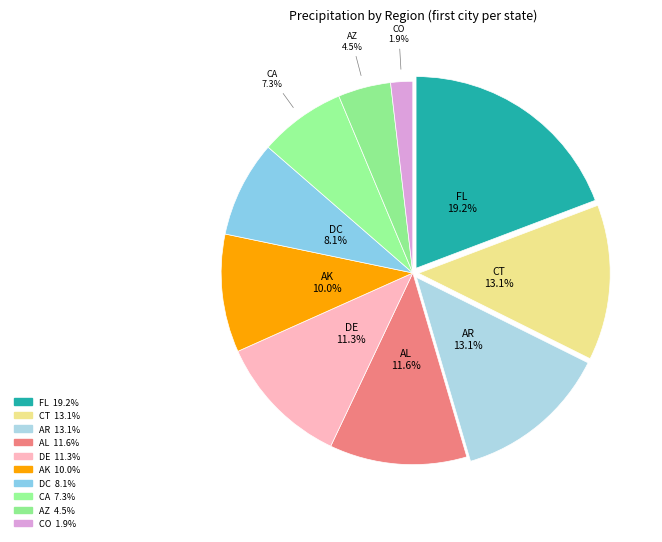

Which slice is the smallest?

CO